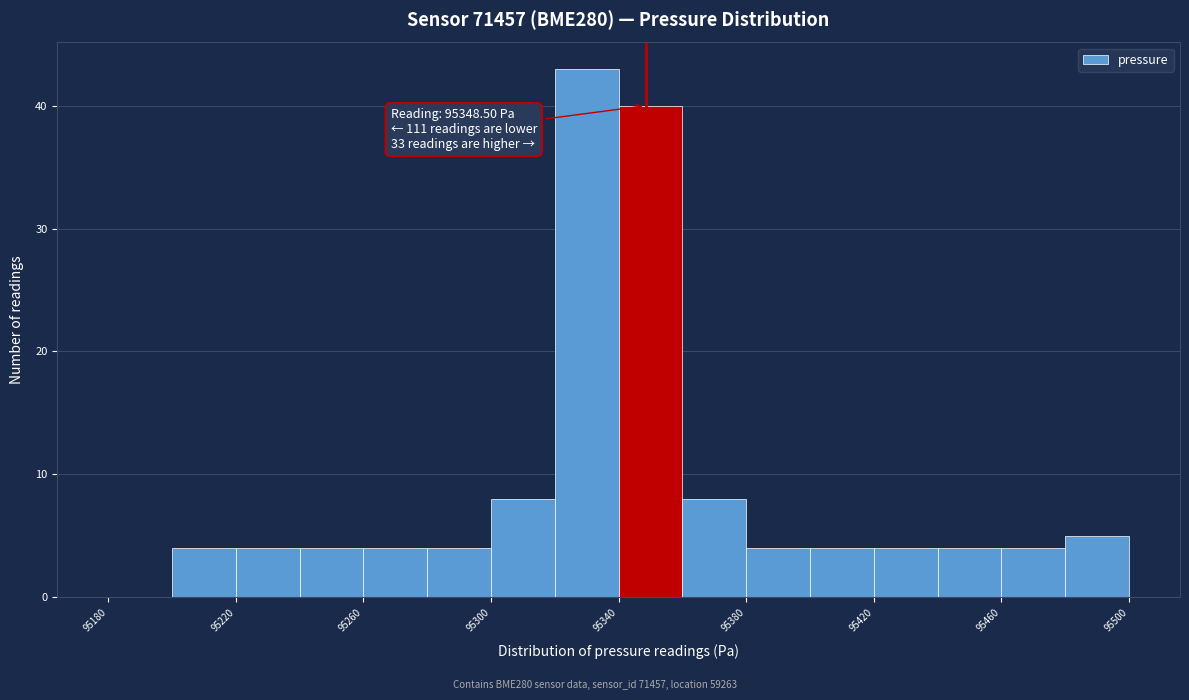

Over which range of the x-axis is the bar tallest?

95320 to 95340